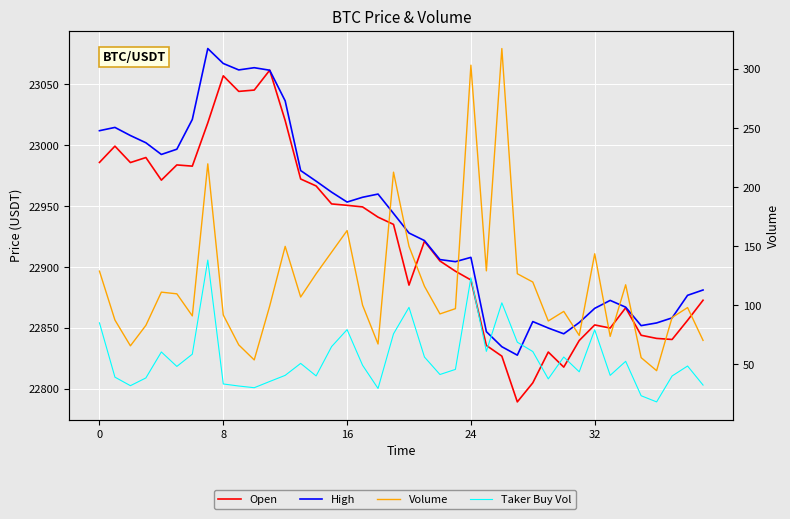

Reading left to right, what are all the values shown in this chart?

Open: 22985.9	22999.3	22985.8	22989.9	22971.4	22983.9	22982.9	23018.4	23057.0	23044.2	23045.3	23061.6	23020.3	22972.3	22966.6	22951.9	22950.7	22949.4	22941.0	22935.1	22885.2	22921.3	22905.0	22896.6	22889.5	22835.7	22826.9	22789.4	22805.0	22830.3	22817.9	22839.8	22852.5	22850.0	22866.6	22844.1	22841.5	22840.6	22856.3	22872.8
High: 23012.0	23014.7	23008.0	23002.1	22992.5	22996.8	23021.2	23079.4	23067.1	23061.8	23063.7	23061.6	23036.5	22979.2	22970.5	22961.5	22953.4	22957.3	22960.0	22944.1	22928.0	22921.8	22906.2	22904.5	22908.0	22847.0	22834.7	22827.7	22855.3	22850.0	22845.3	22854.5	22866.2	22872.7	22867.1	22852.0	22854.2	22858.3	22876.8	22881.2
Volume: 128.9	87.4	65.6	83.0	111.1	109.7	91.0	219.7	91.7	66.4	53.7	99.3	149.8	107.0	126.6	144.9	163.2	100.1	67.2	212.7	149.9	116.0	92.6	97.1	303.3	129.1	317.3	126.7	119.6	86.7	94.8	74.4	143.6	73.6	117.3	55.6	44.6	89.6	98.0	70.2
Taker Buy Vol: 85.1	39.1	31.9	38.4	60.4	48.2	58.5	138.2	33.3	31.6	30.2	35.4	40.6	50.8	40.1	65.0	79.4	49.2	29.5	75.8	98.2	56.1	41.3	45.7	123.2	60.9	102.0	68.7	60.8	37.6	56.2	43.6	79.2	40.6	52.5	23.4	18.2	40.1	48.5	32.4